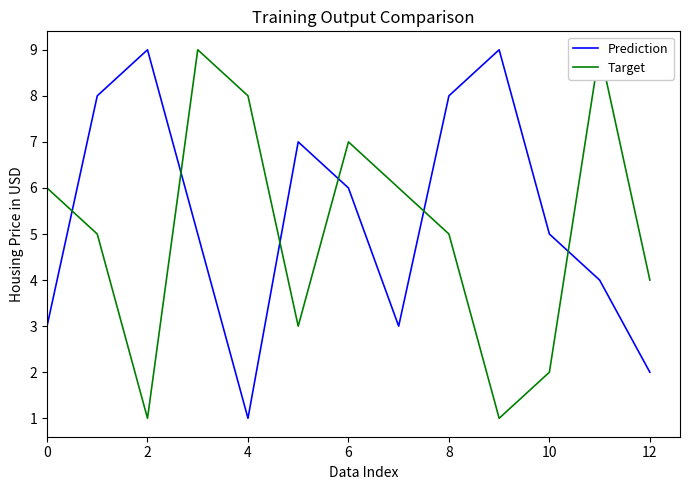

What is the label of the 12th point from the left?

11